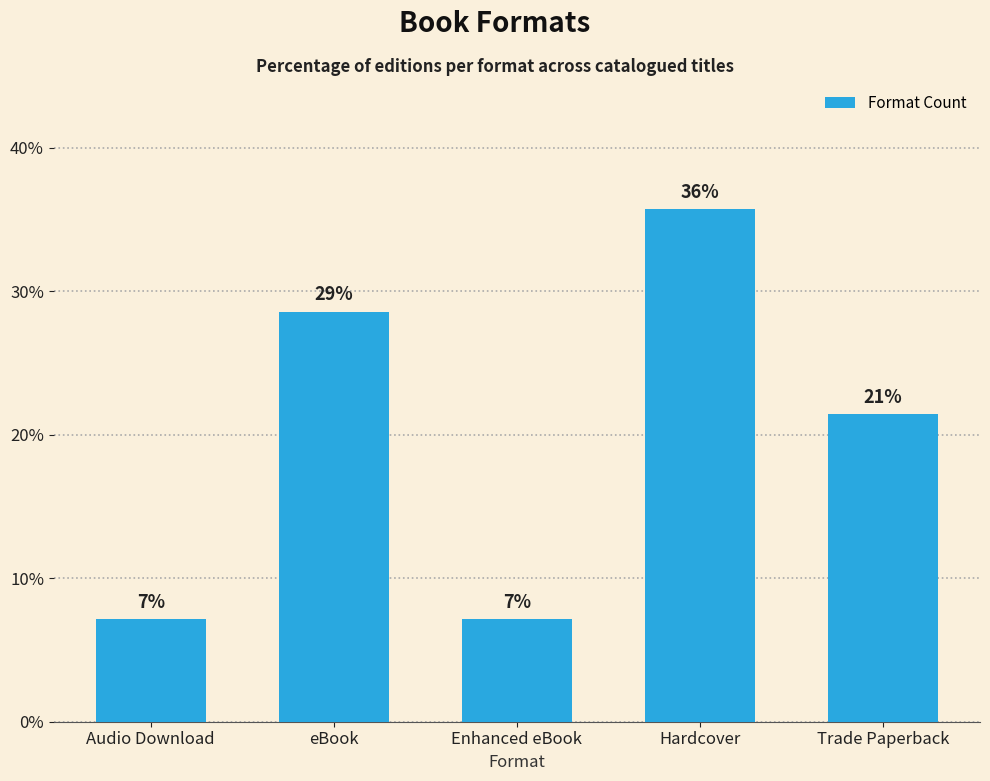

What is the value of the 4th bar from the left?

35.7